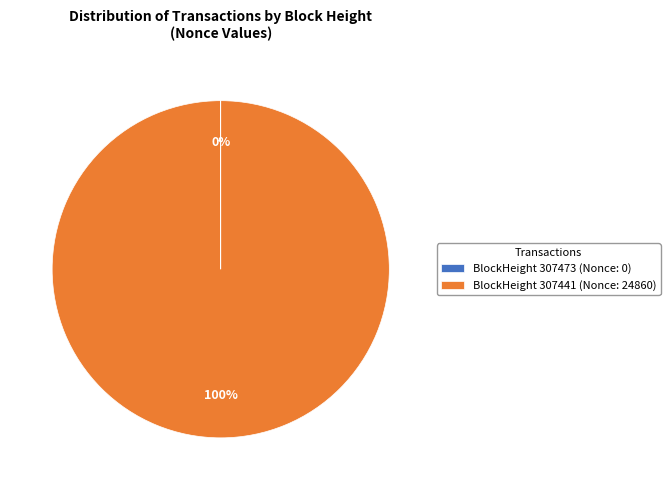

To the nearest percent, what portion does BlockHeight 307441 (Nonce: 24860) represent?

100%